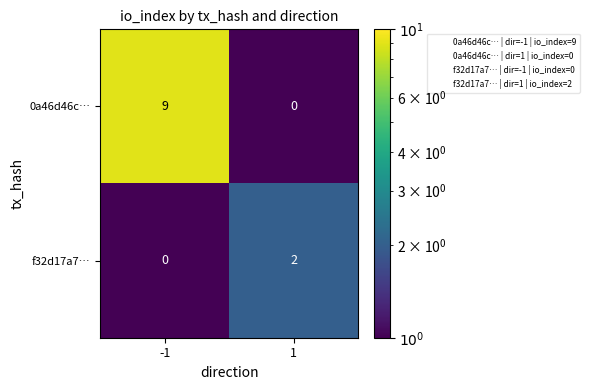

Reading left to right, transcribe all the data shown in this chart.

0a46d46c…: 9	0
f32d17a7…: 0	2